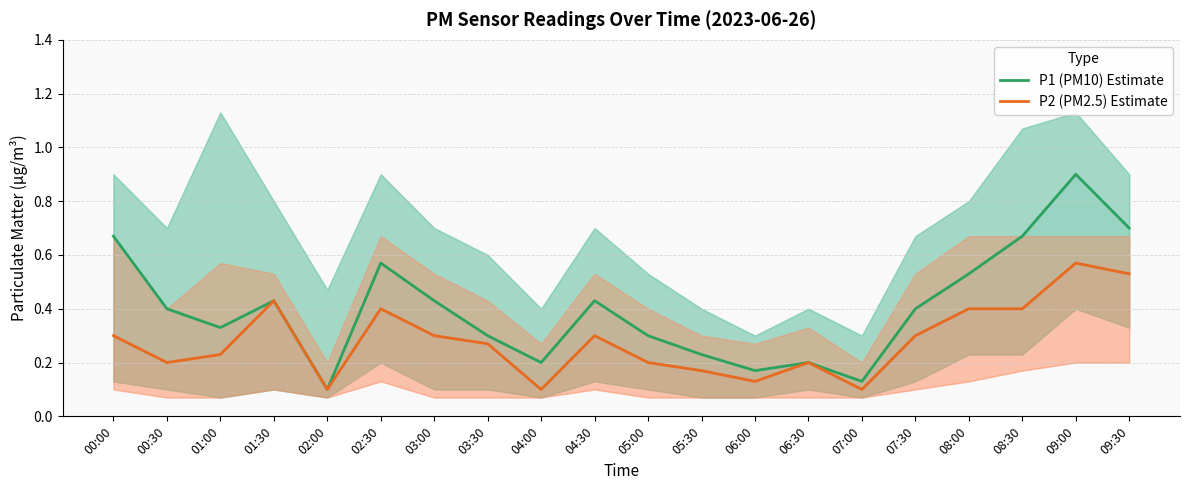

Does the chart have visible grid lines?

Yes